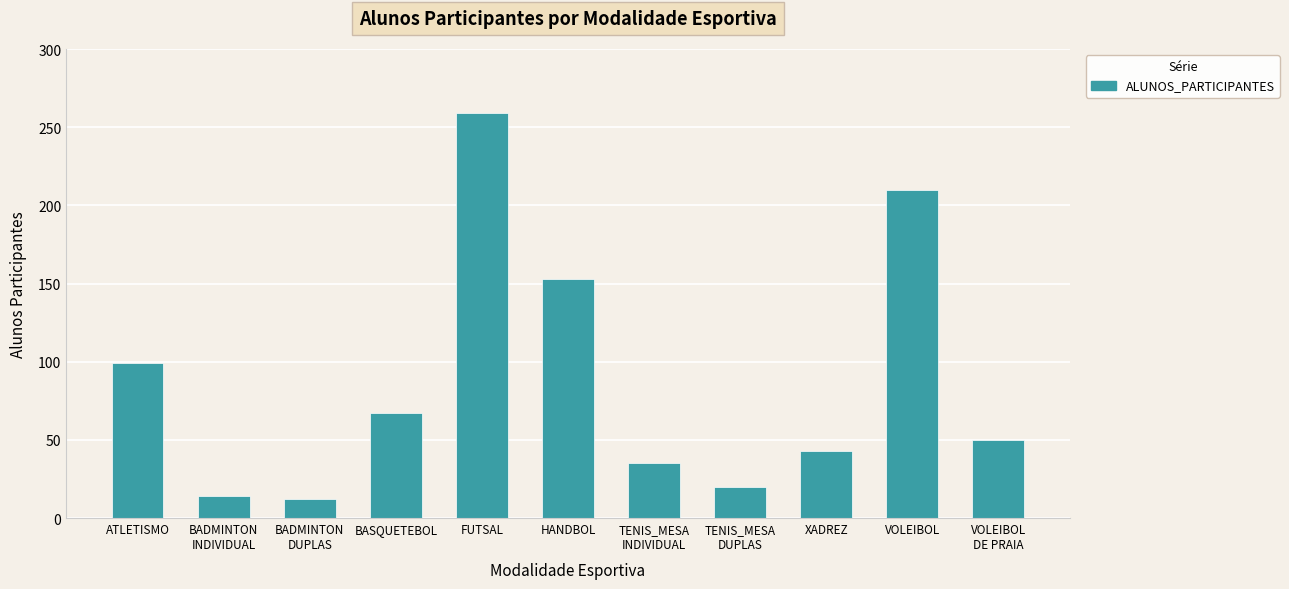

True or false: the data shows 21 at BADMINTON
DUPLAS.

False